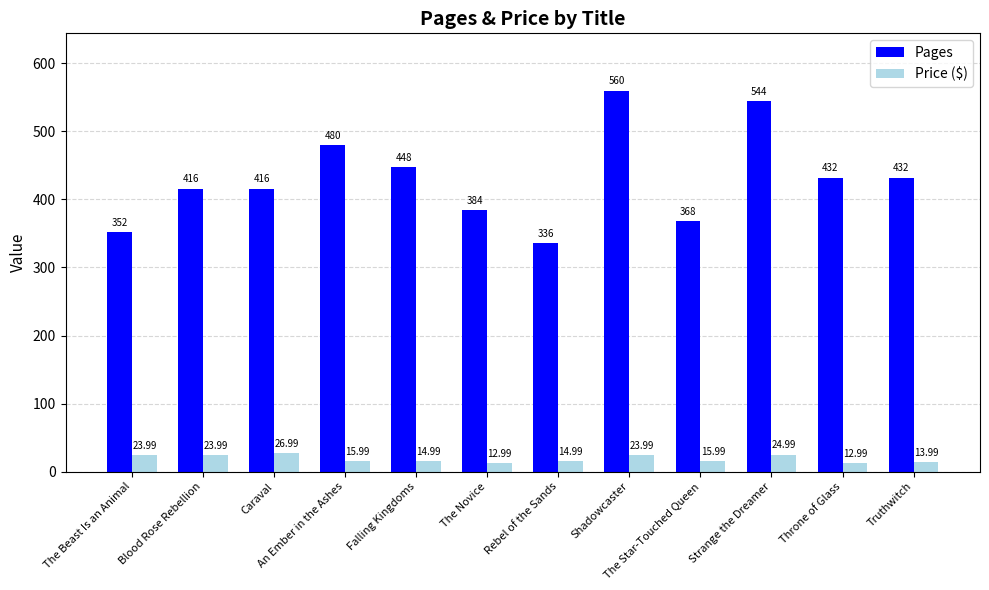

How many distinct data groups are displayed?

2